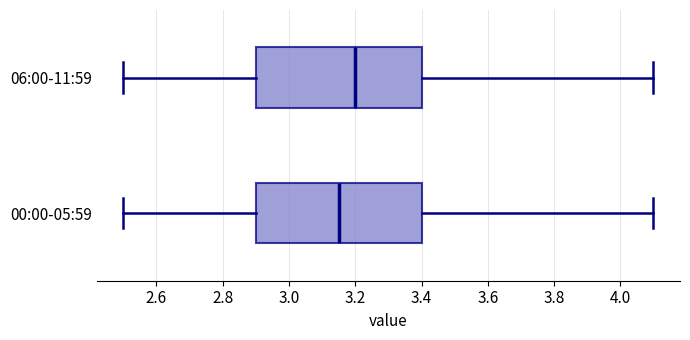

Reading bottom to top, transcribe this box plot: for each box, give where its median line is, the range the box spans, and where its two whiskers end, as read against the x-axis. The values are not printed on the chart, so give them approximately, as read against the axis.

00:00-05:59: median 3.16, box 2.90 to 3.40, whiskers 2.50 to 4.10
06:00-11:59: median 3.20, box 2.90 to 3.40, whiskers 2.50 to 4.10